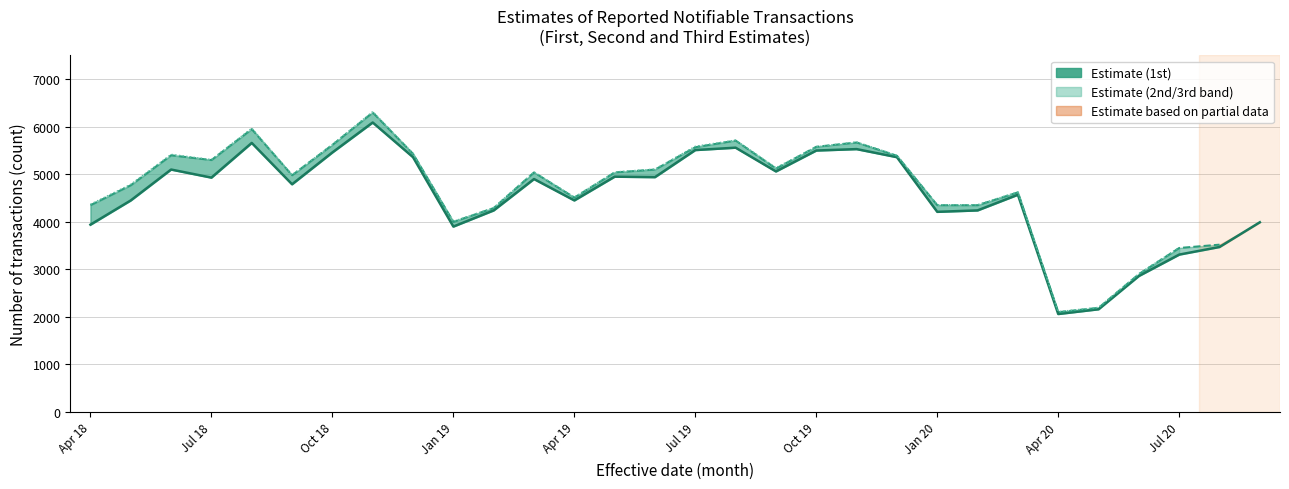

Reading left to right, what are all the values shown in this chart?

3940	4450	5100	4930	5660	4790	5460	6090	5360	3900	4240	4900	4450	4950	4940	5510	5560	5060	5500	5530	5360	4210	4240	4570	2060	2160	2860	3310	3470	3990